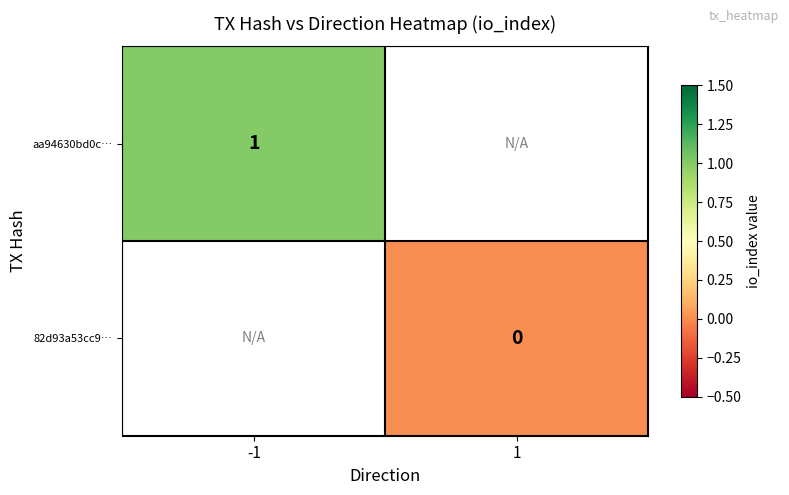

Which series has the largest range (max minus min)?

aa94630bd0c…